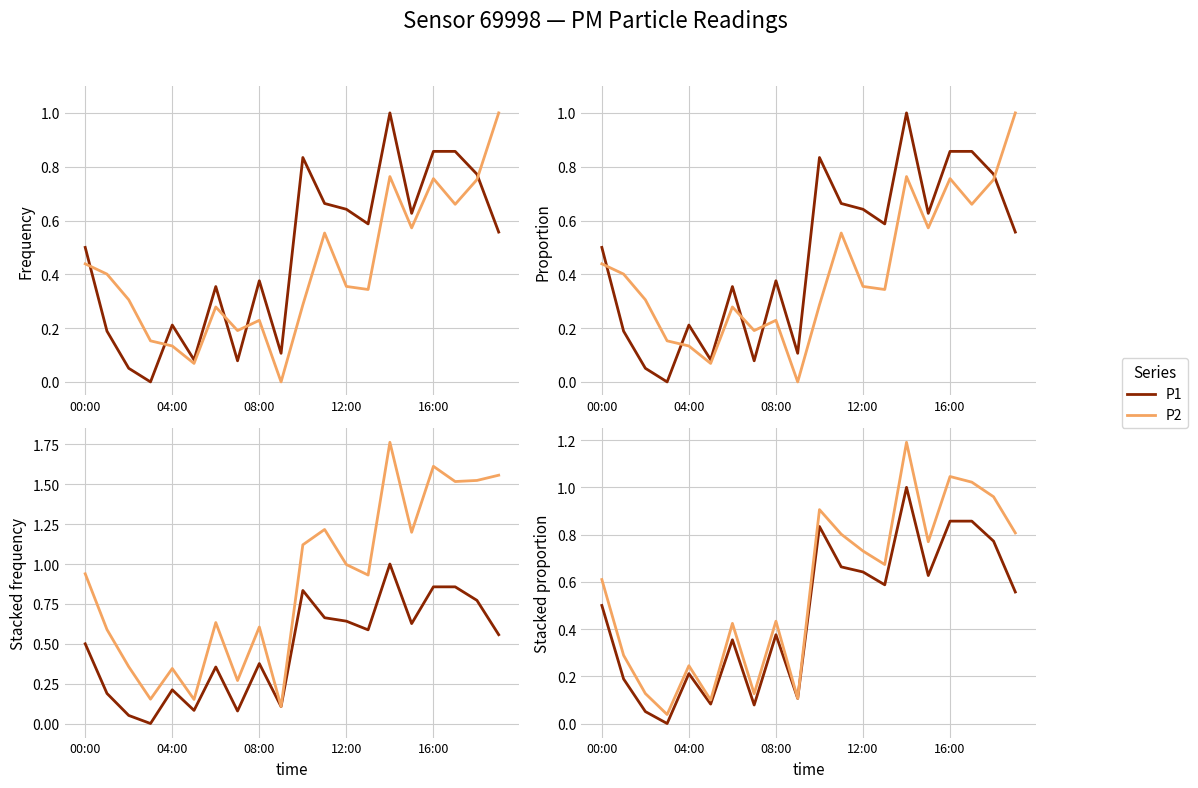

What value does the P2 series have at 14?

1.2